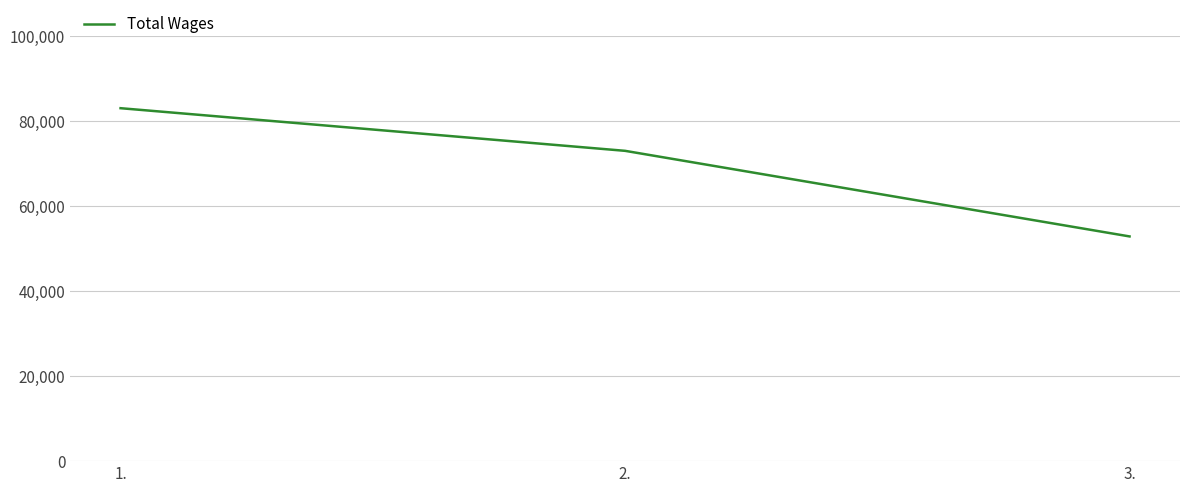

Where does the data first go above 73017?

1.